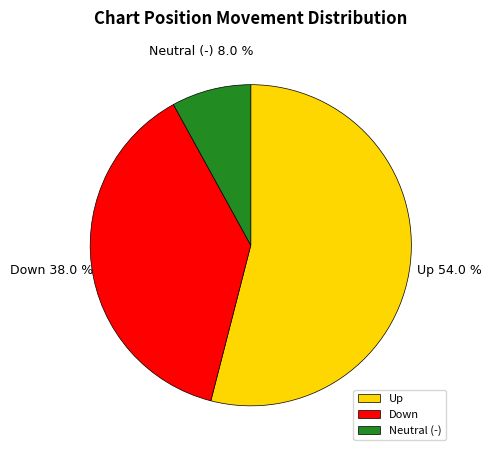

Does Up represent more than half of the total?

Yes